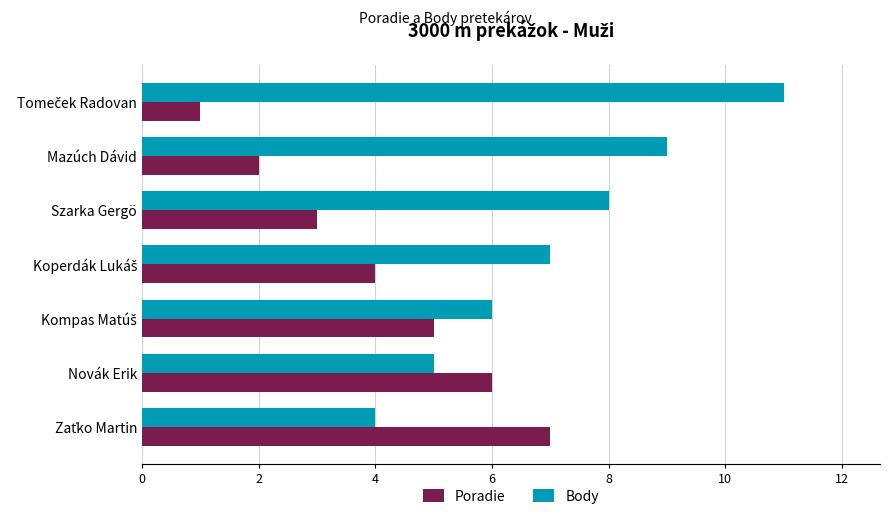

What is the difference between the second highest and minimum values in the Poradie series?

5